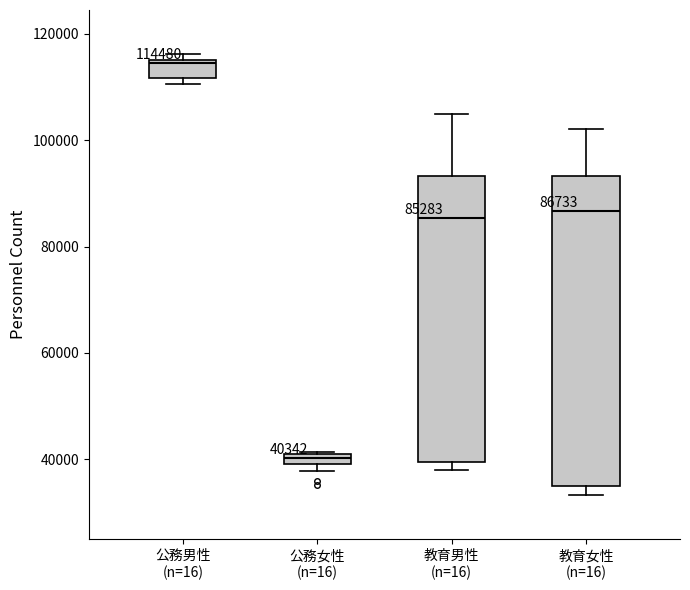

Comparing the boxes themselves (not the whiskers), which one is the tallest?

教育女性 (n=16)